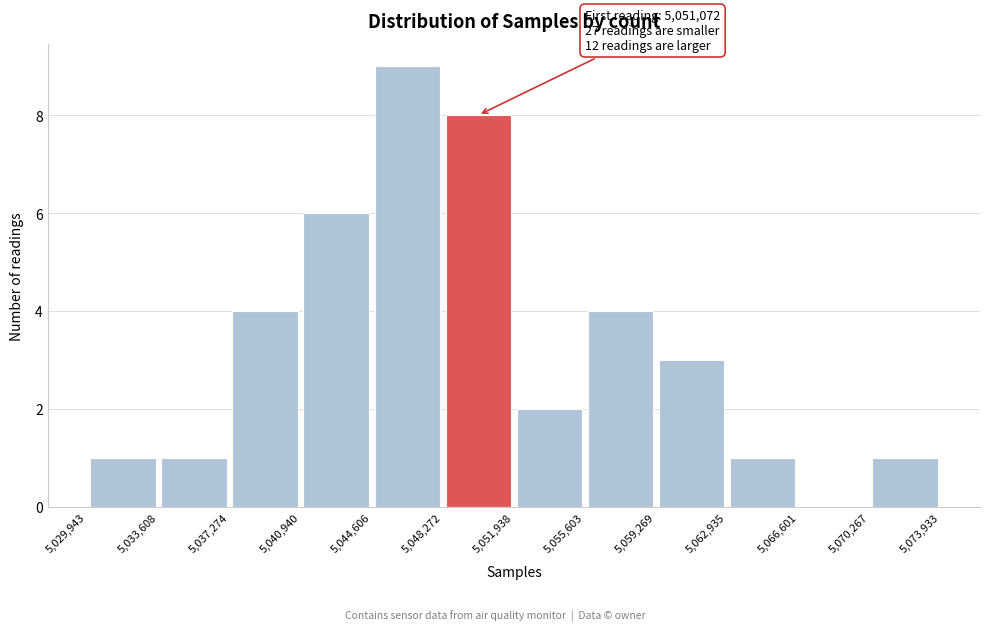

Which range on the x-axis has the tallest bar?

5,044,606 to 5,048,272